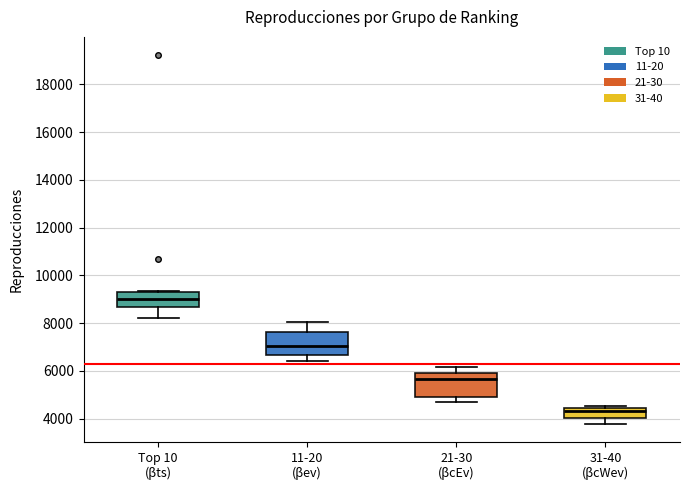

Which box's median line is the lowest?

31-40 (βcWev)